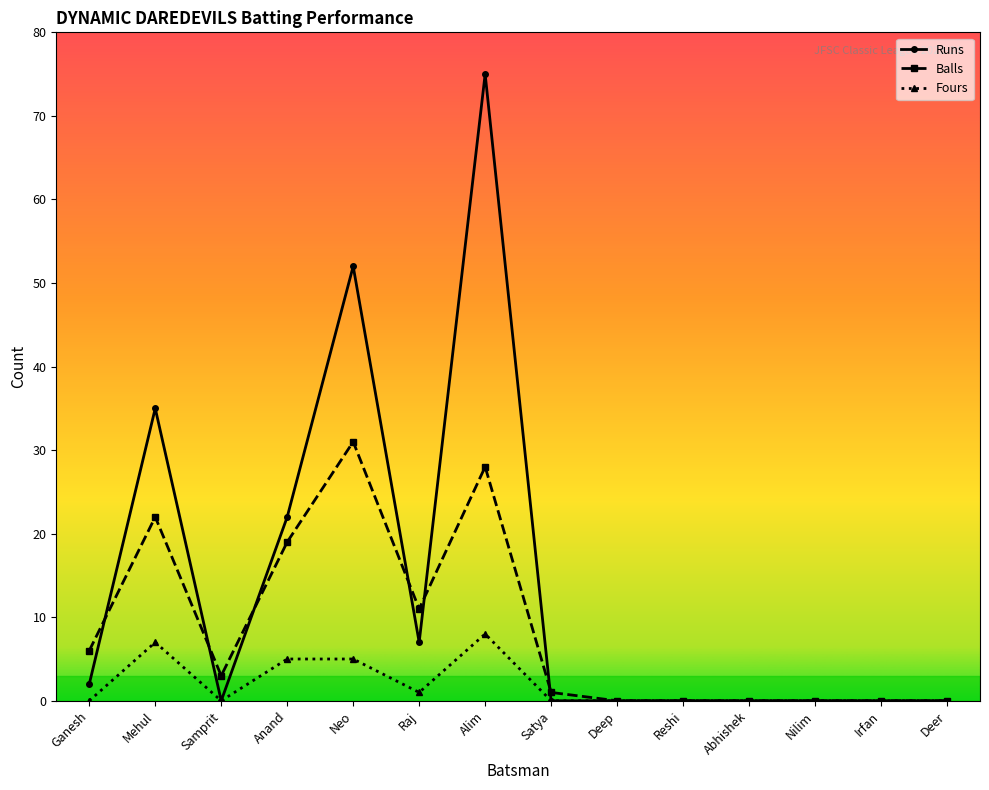

Which category has the highest value in the Balls series?

Neo